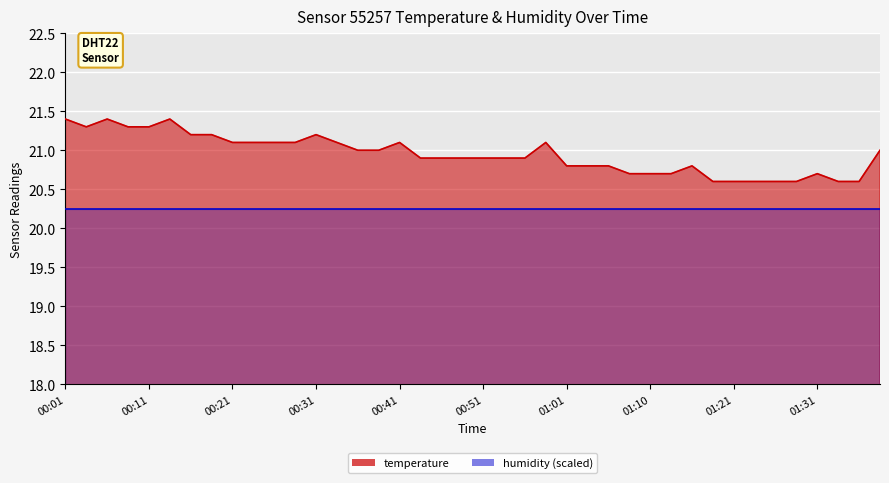

Read the value at 00:31.

21.2